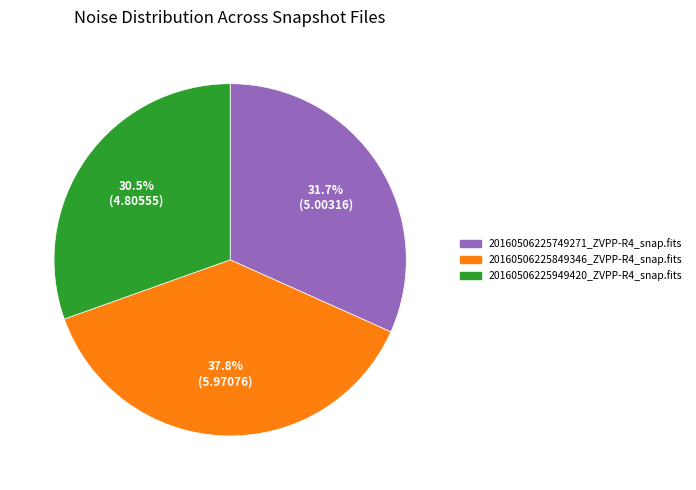

To the nearest percent, what percentage of the pie is 20160506225849346_ZVPP-R4_snap.fits?

38%